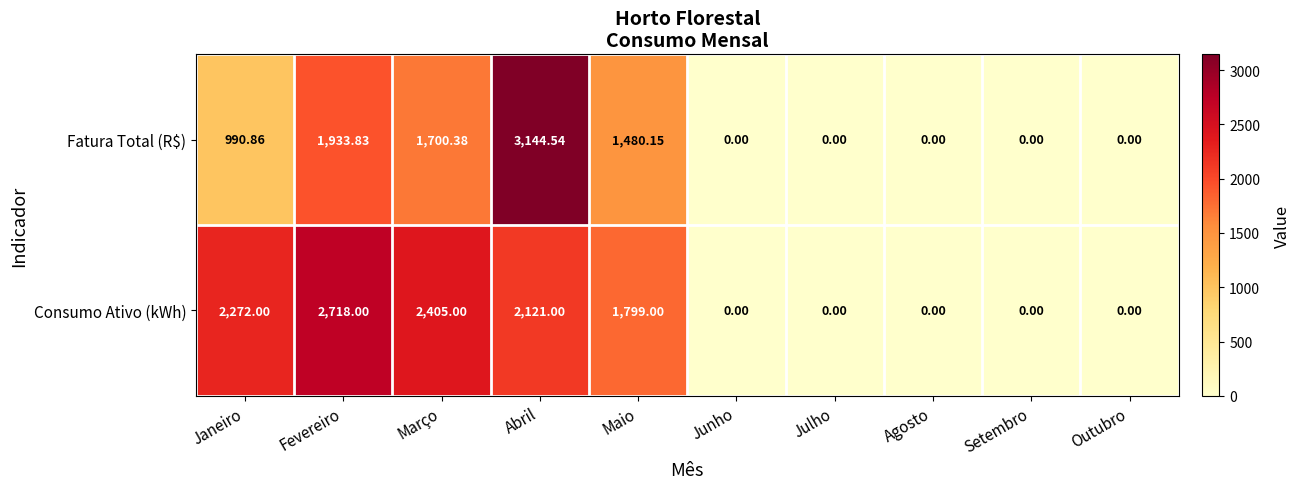

How many data points in Fatura Total (R$) are above 990?

5